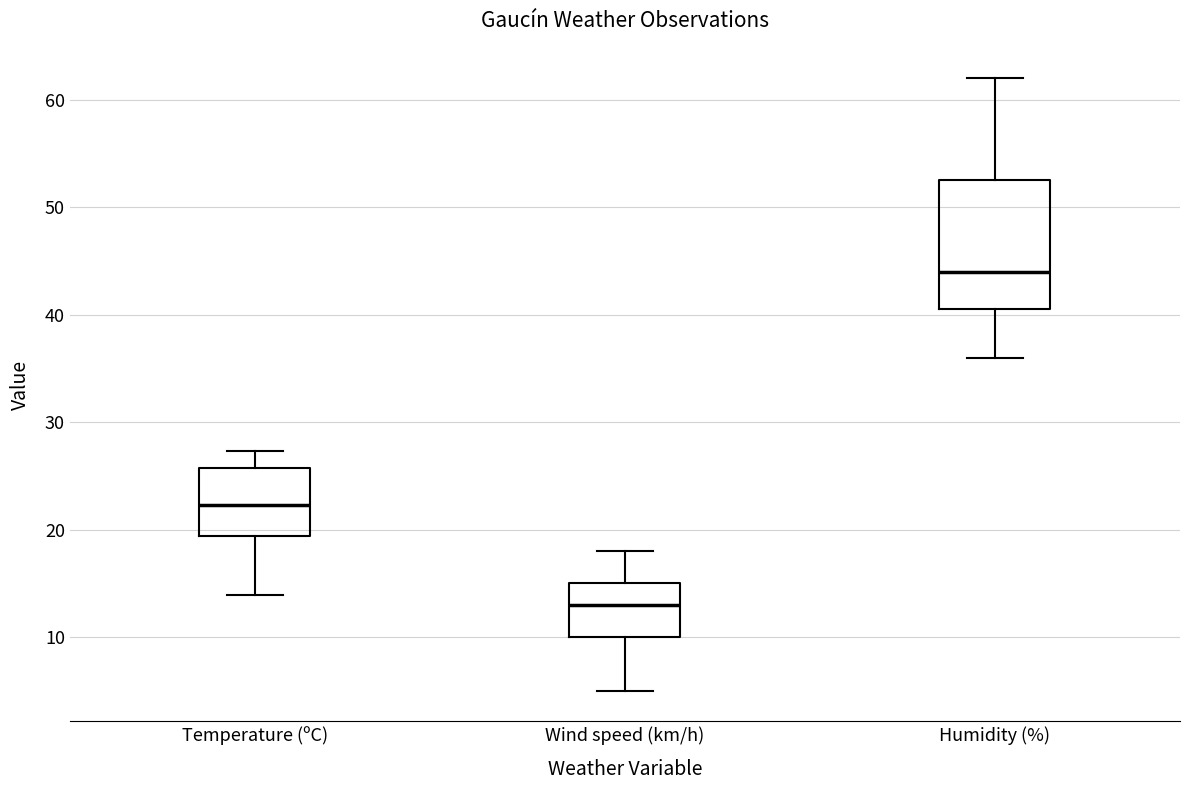

Which box has the highest median line?

Humidity (%)